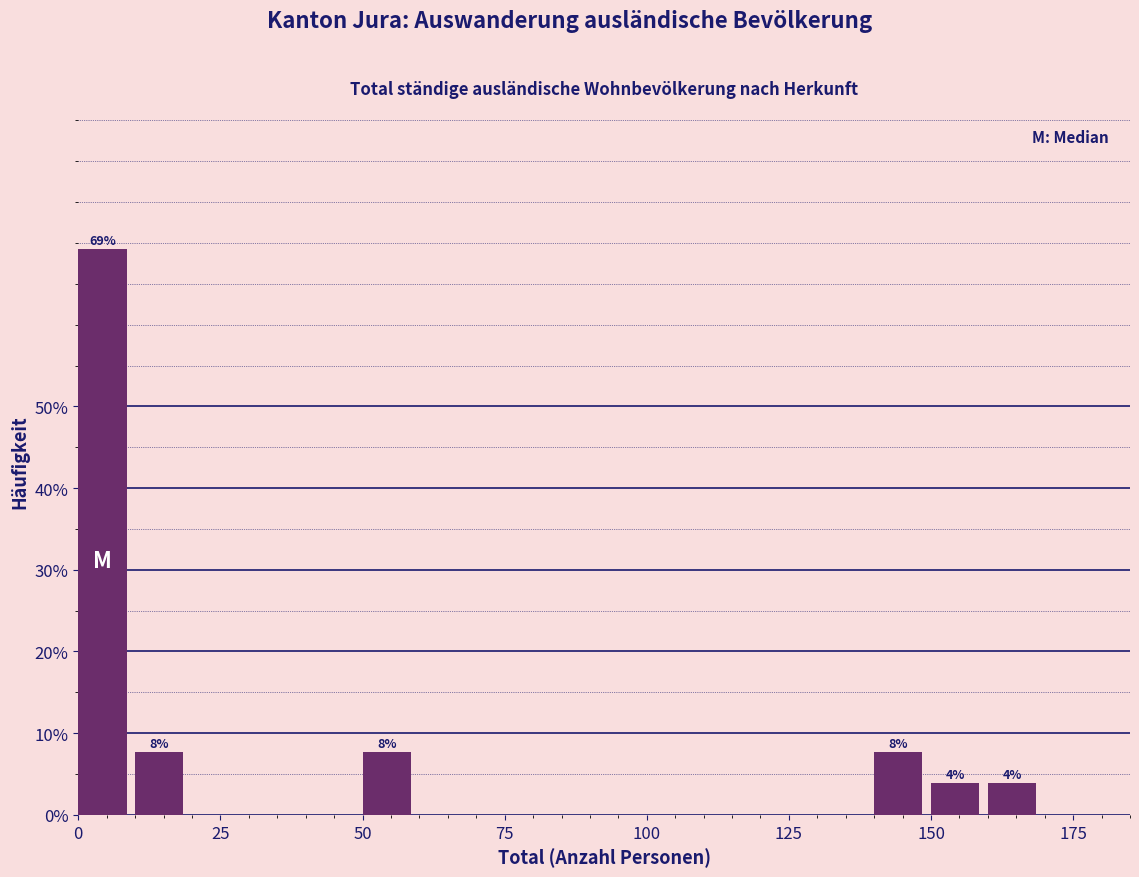

Read against the x-axis, roughly where is the centre of the tallest bar?

5